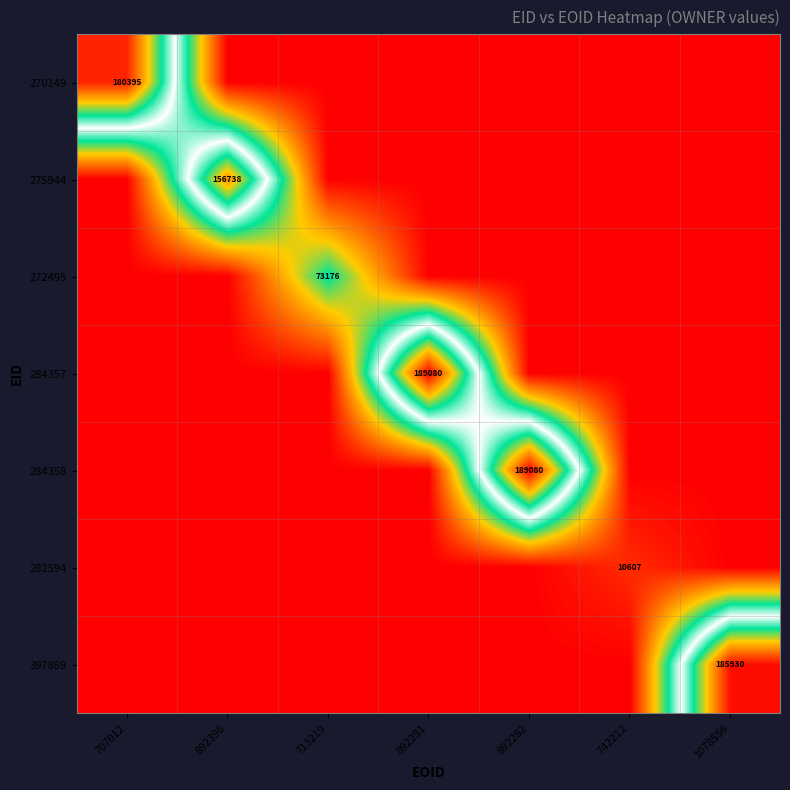

True or false: 282594 has a value of 10607 at 742212.

True